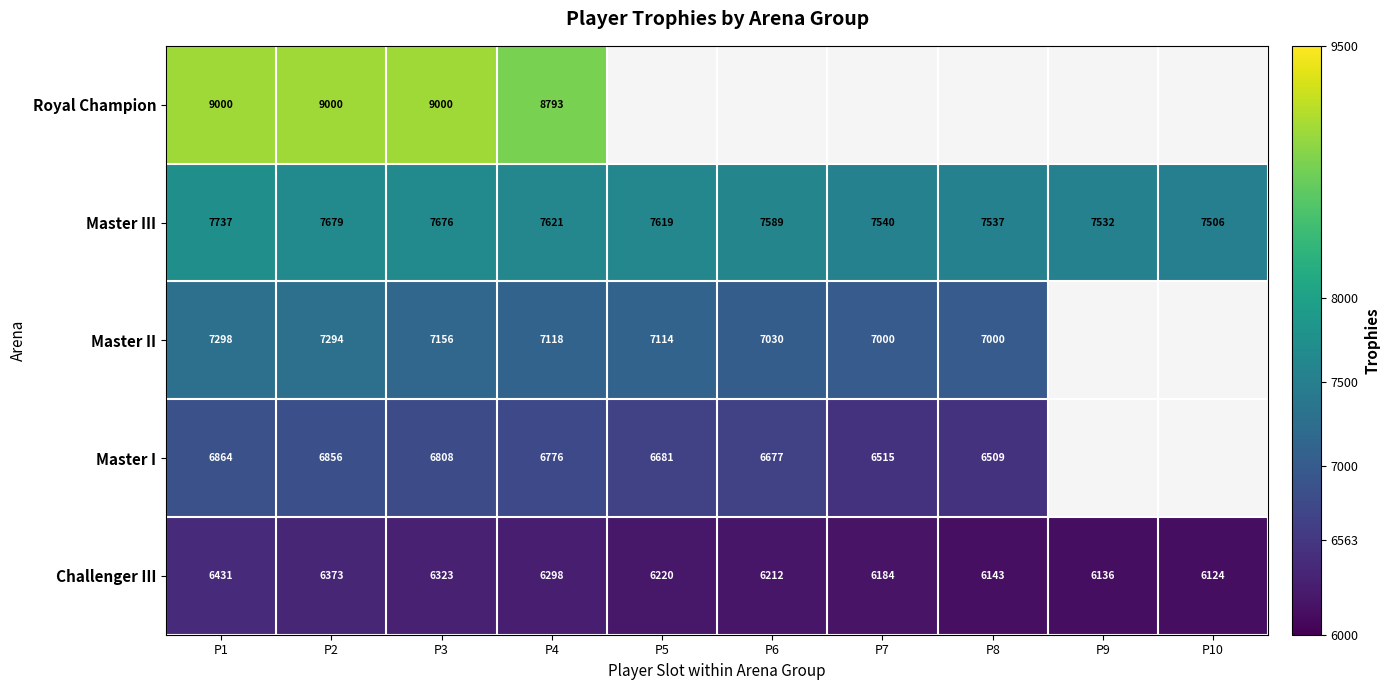

At which label is Master III closest to 7621?

P4